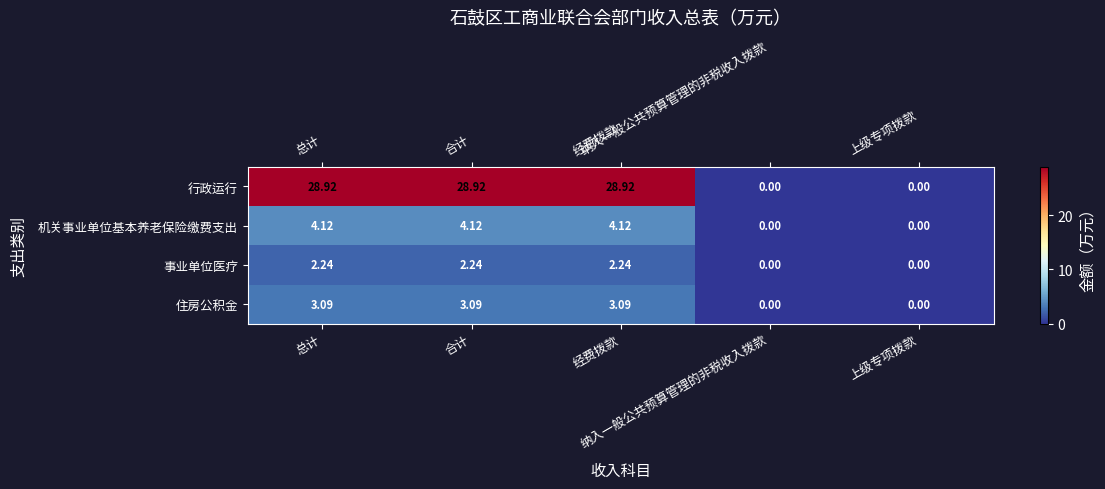

Which series has the largest total across all categories?

行政运行